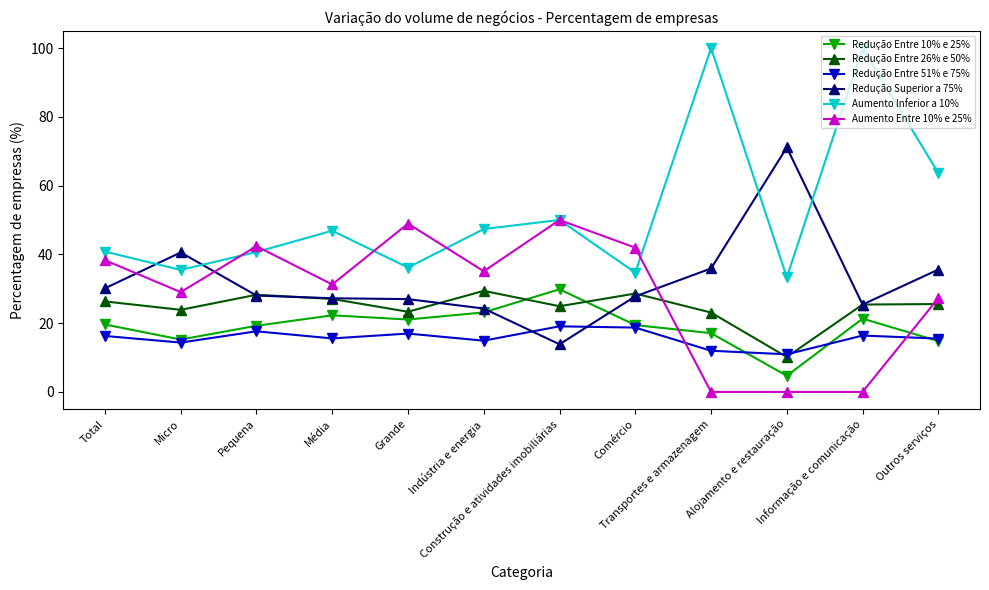

What is the maximum value for Redução Entre 10% e 25%?

29.9